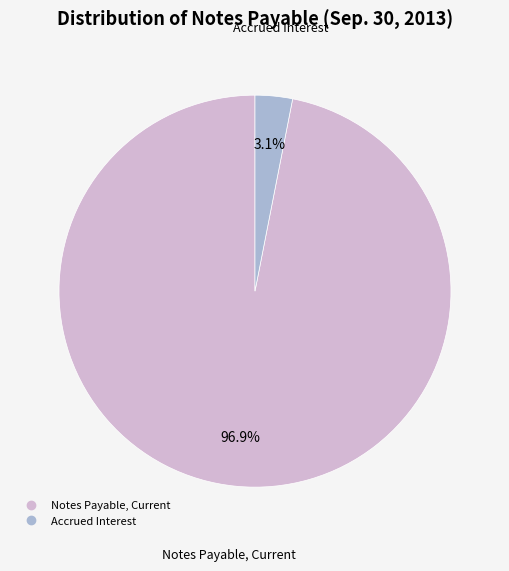

Is there any slice that represents more than half of the pie?

Yes